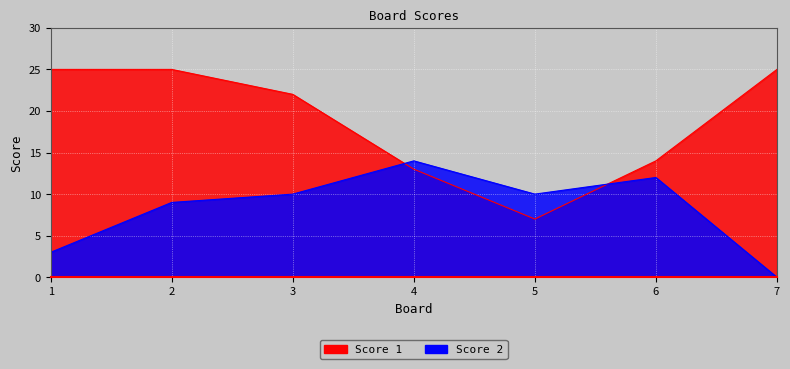

Reading right to left, extract all data points from this chart.

Score 1: 7=25	6=14	5=7	4=13	3=22	2=25	1=25
Score 2: 7=0	6=12	5=10	4=14	3=10	2=9	1=3